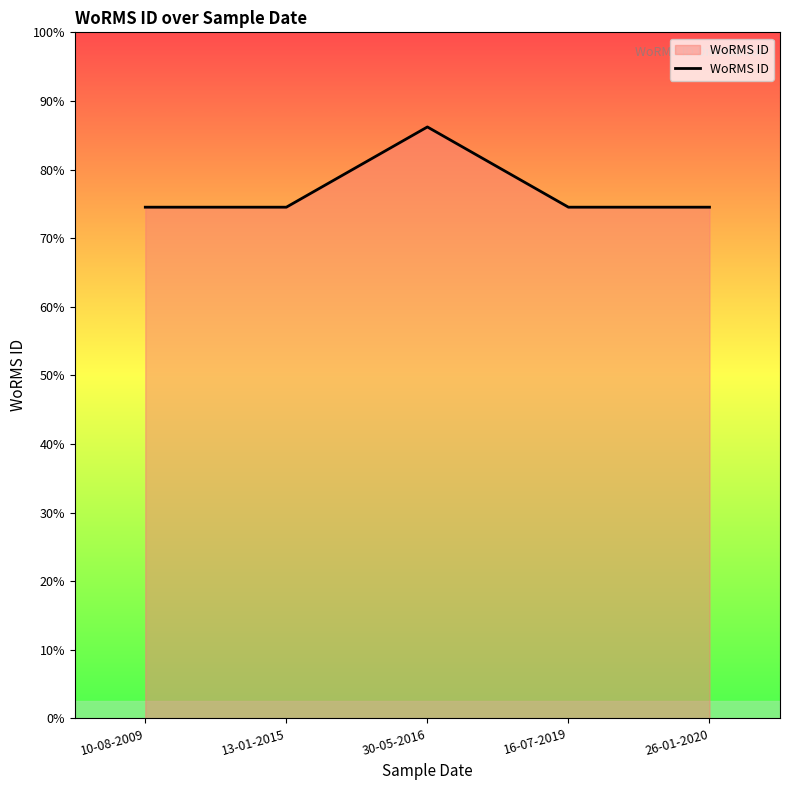

Which label corresponds to the largest value in the chart?

30-05-2016